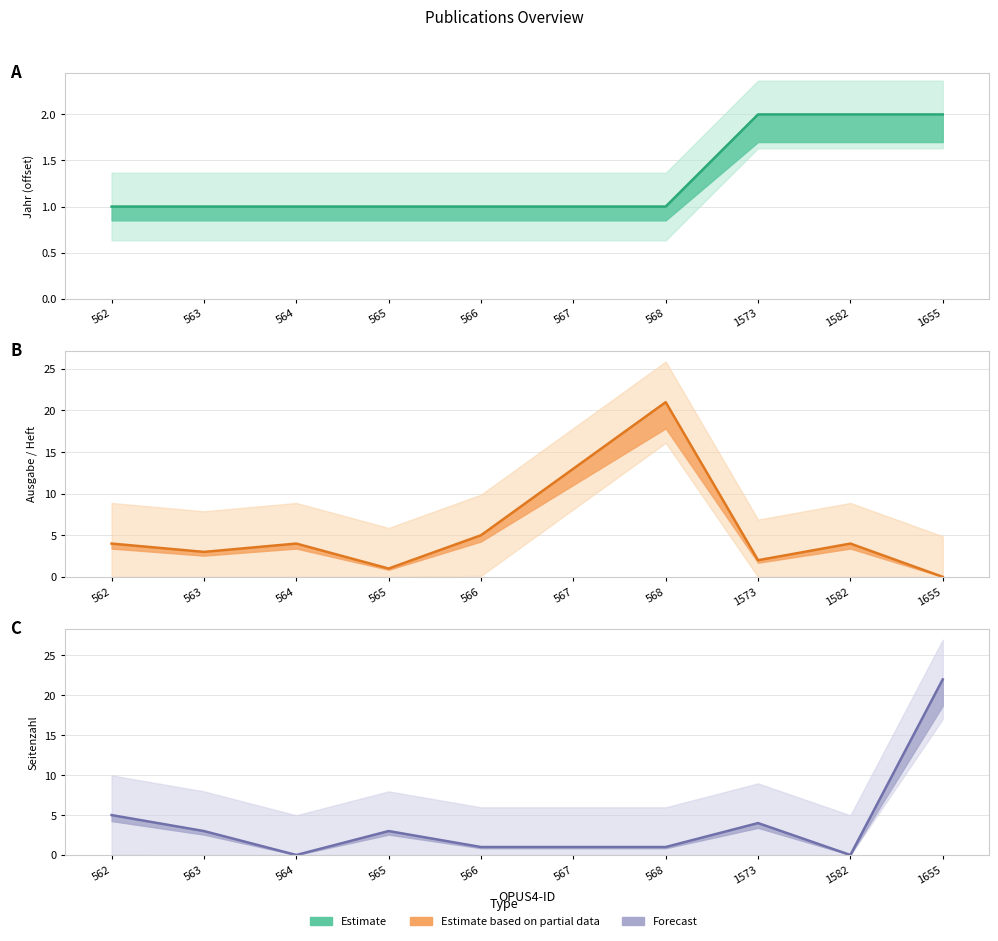

Between 562 and 1655, which is larger?

1655